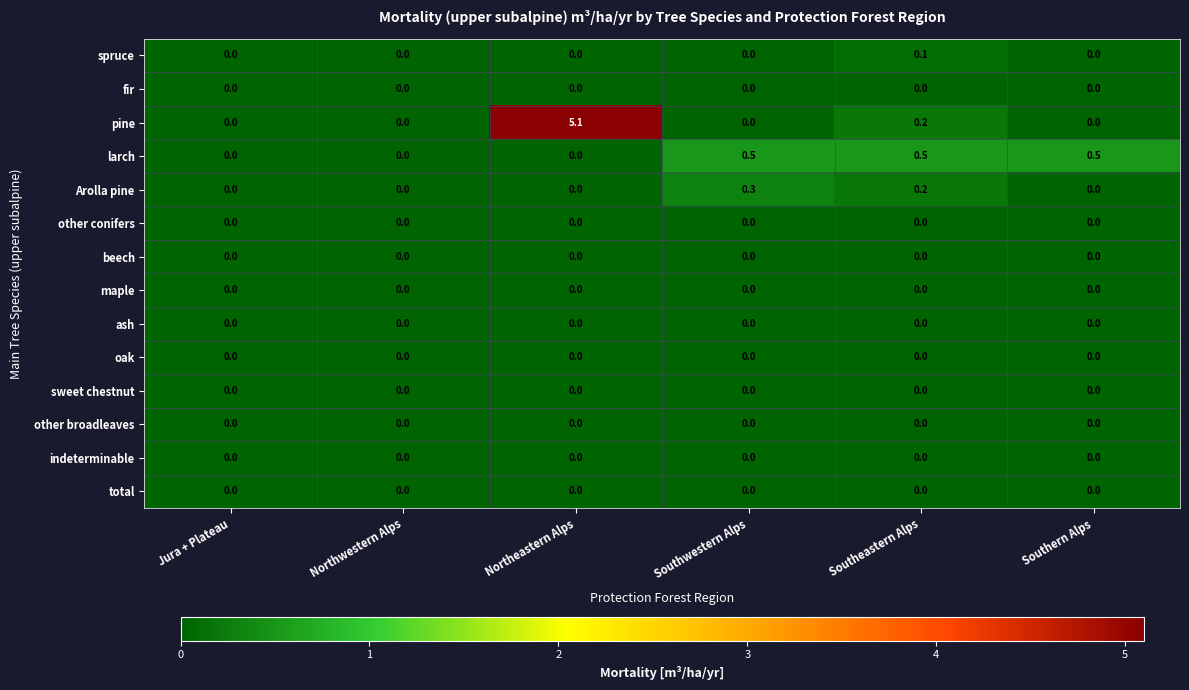

Is it true that larch equals 0.5 at Southwestern Alps?

True